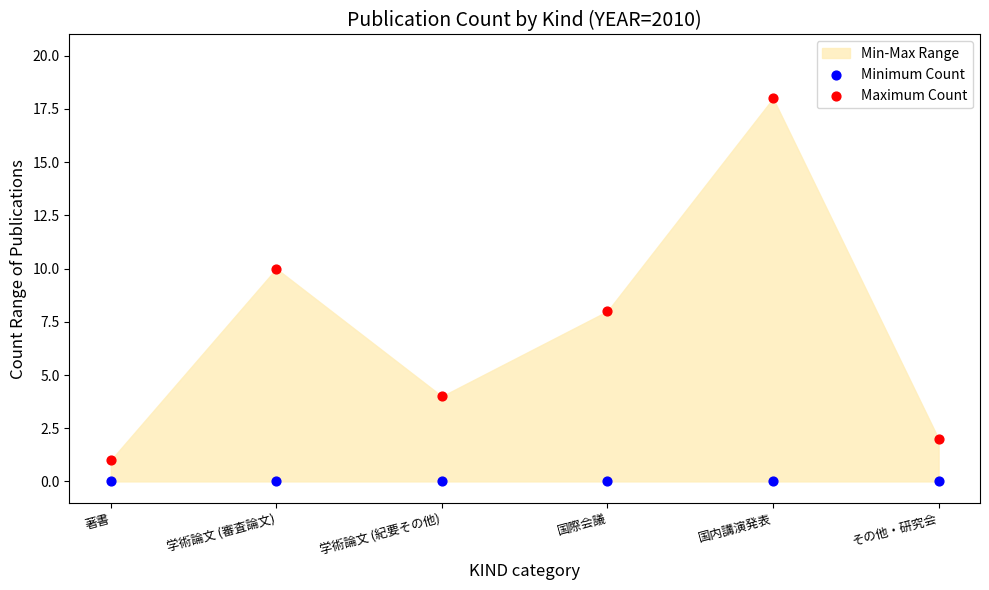

Which series reaches the maximum Y coordinate?

Maximum Count